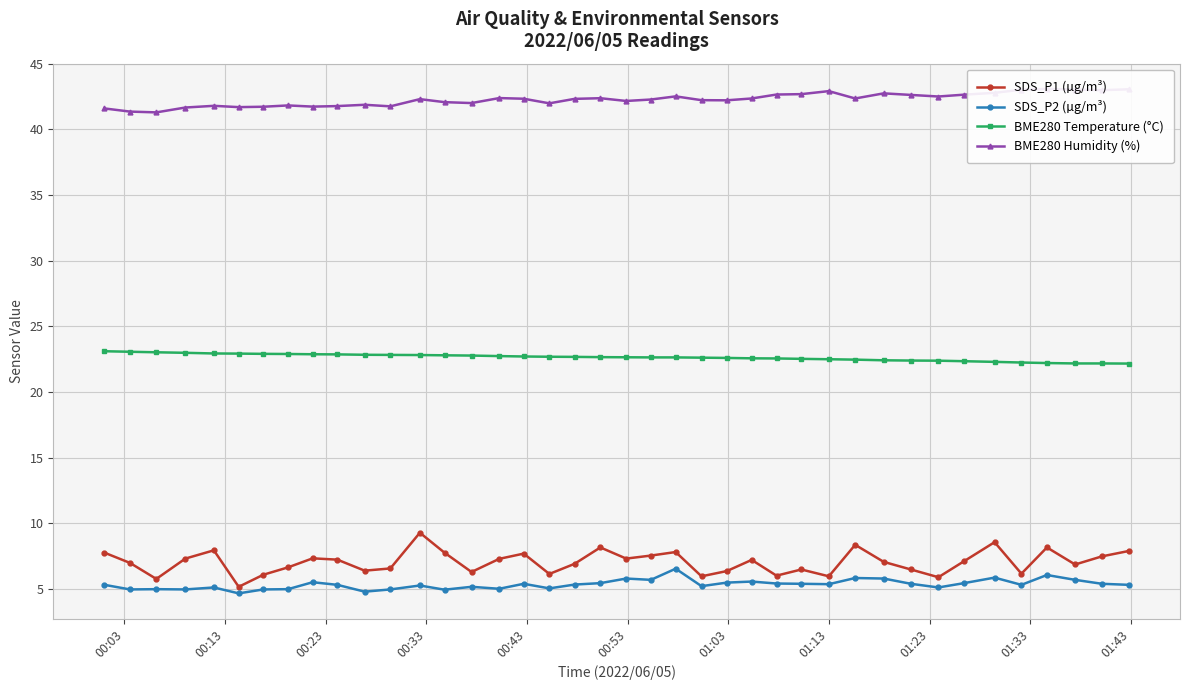

True or false: SDS_P2 (µg/m³) and BME280 Temperature (°C) intersect in this chart.

False